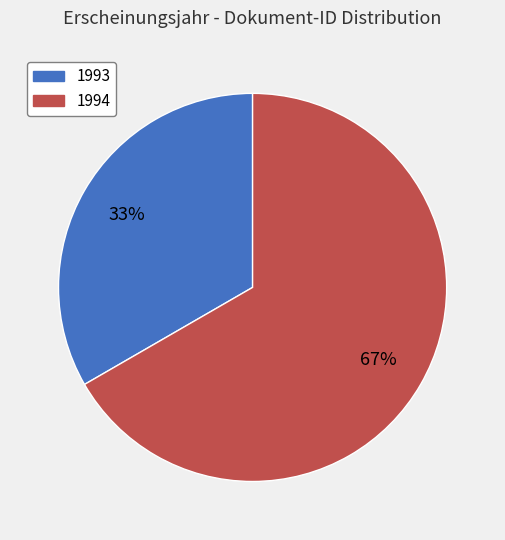

To the nearest percent, what is the average slice percentage?

50%